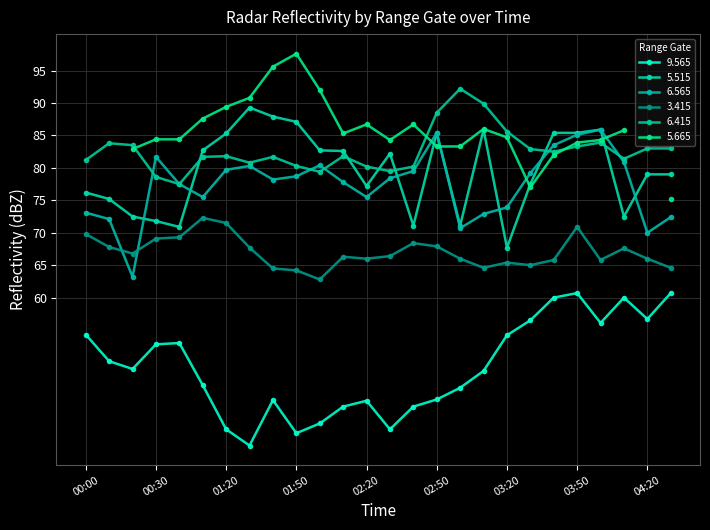

What position from the right is 04:30?

1